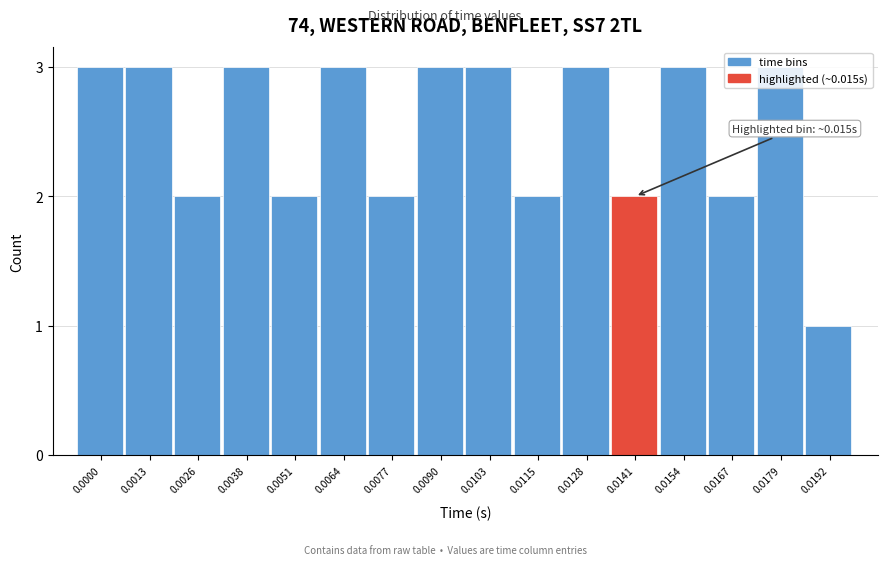

What is the value of the 14th bar from the left?

2